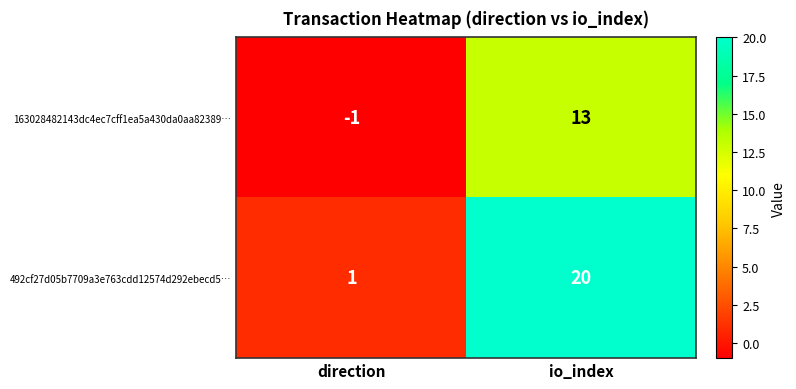

Is the value of 163028482143dc4ec7cff1ea5a430da0aa82389… at io_index greater than the value of 492cf27d05b7709a3e763cdd12574d292ebecd5… at io_index?

No